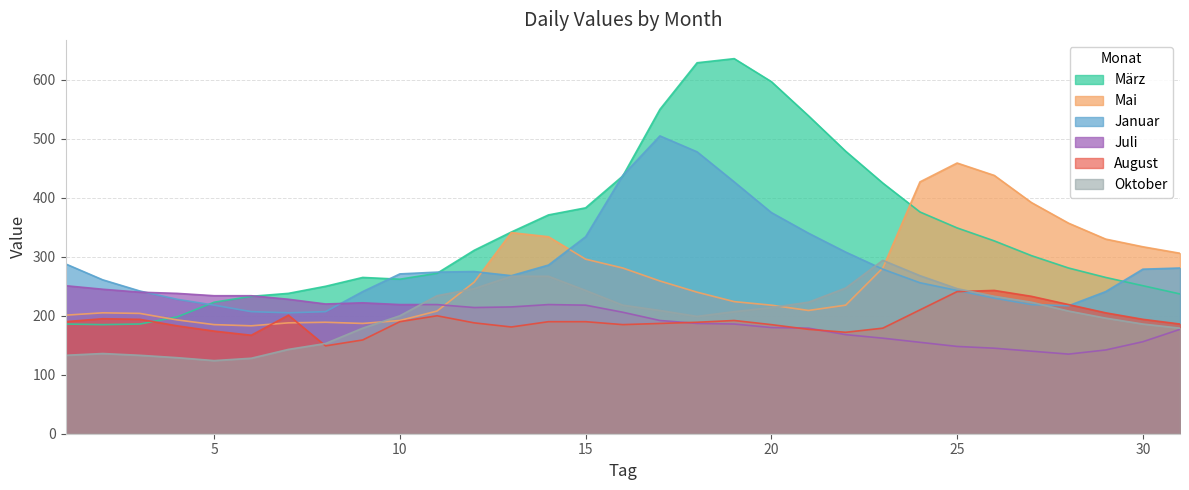

True or false: Mai has more than 1 interior local peaks.

True